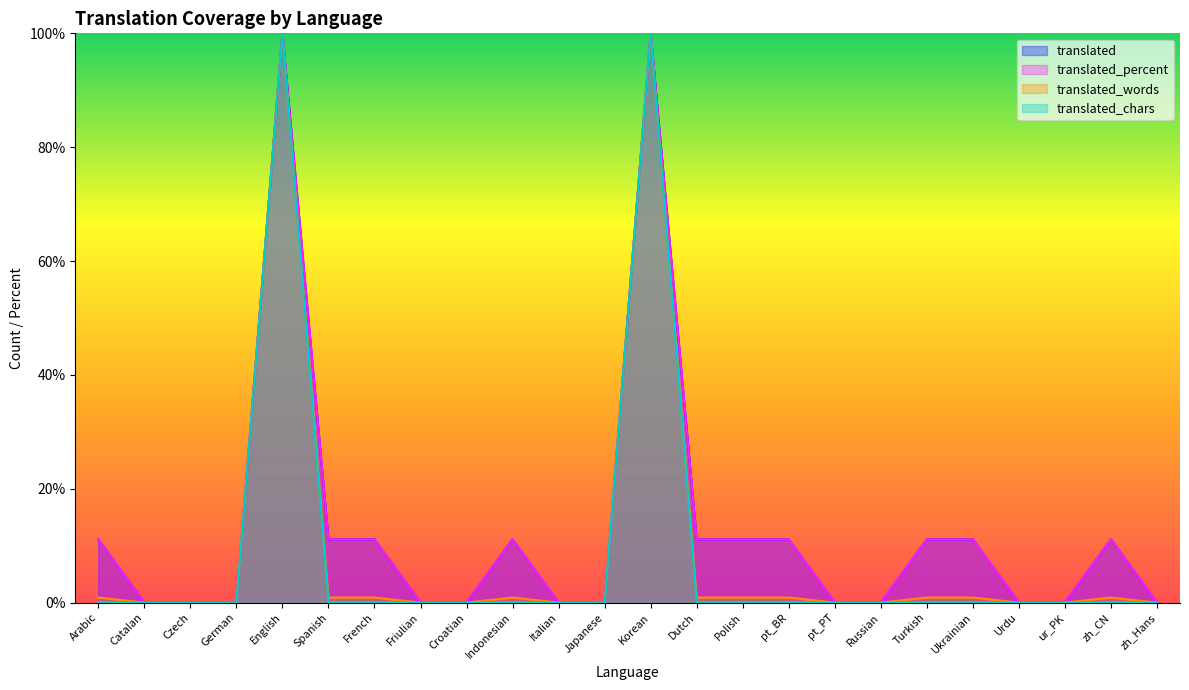

True or false: translated and translated_chars intersect in this chart.

False